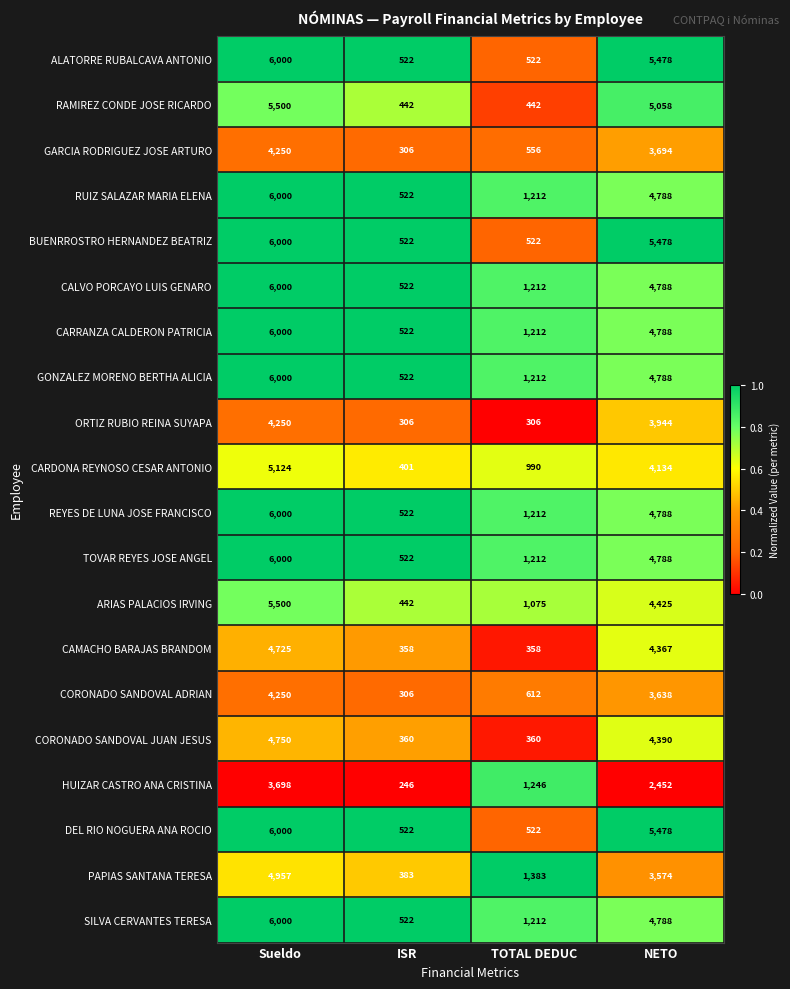

At which category is the sum across all series the highest?

Sueldo